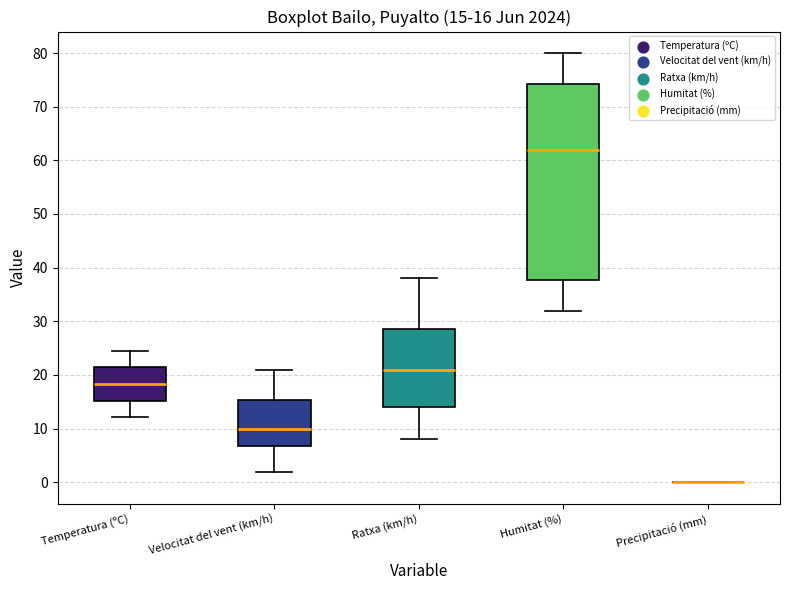

Comparing the boxes themselves (not the whiskers), which one is the tallest?

Humitat (%)